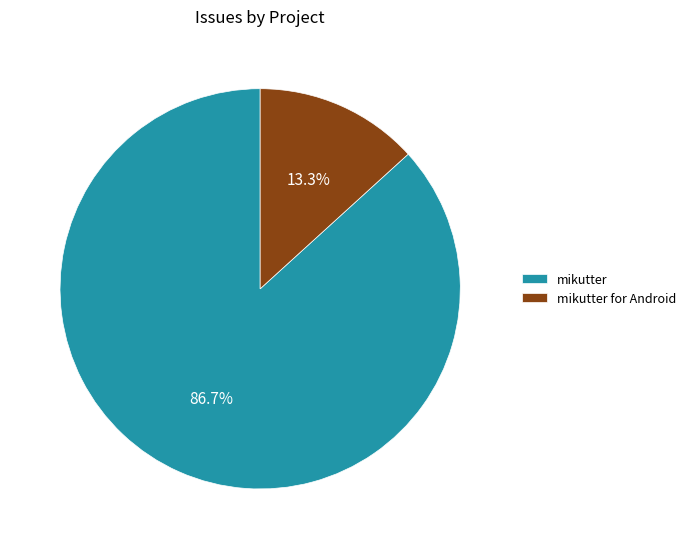

Is there a majority slice in this chart?

Yes